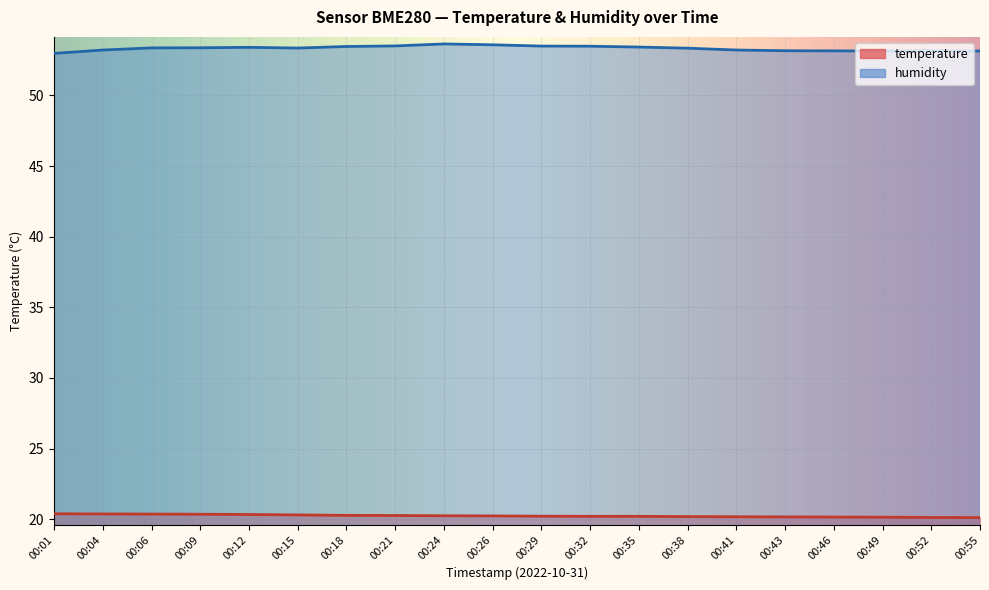

At which category is the sum across all series the highest?

00:24